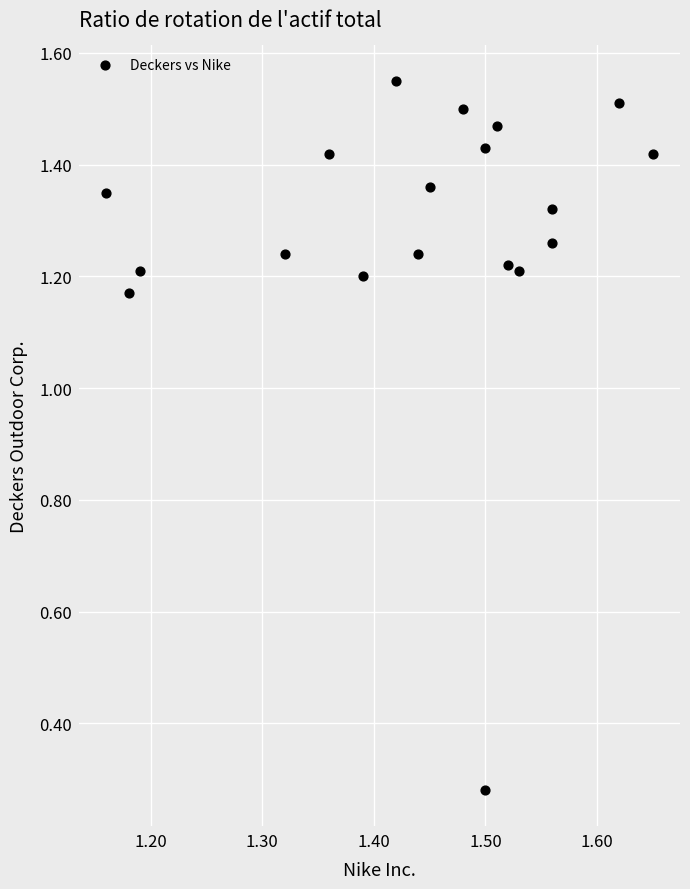

What is the range of X values (max minus min)?

0.5